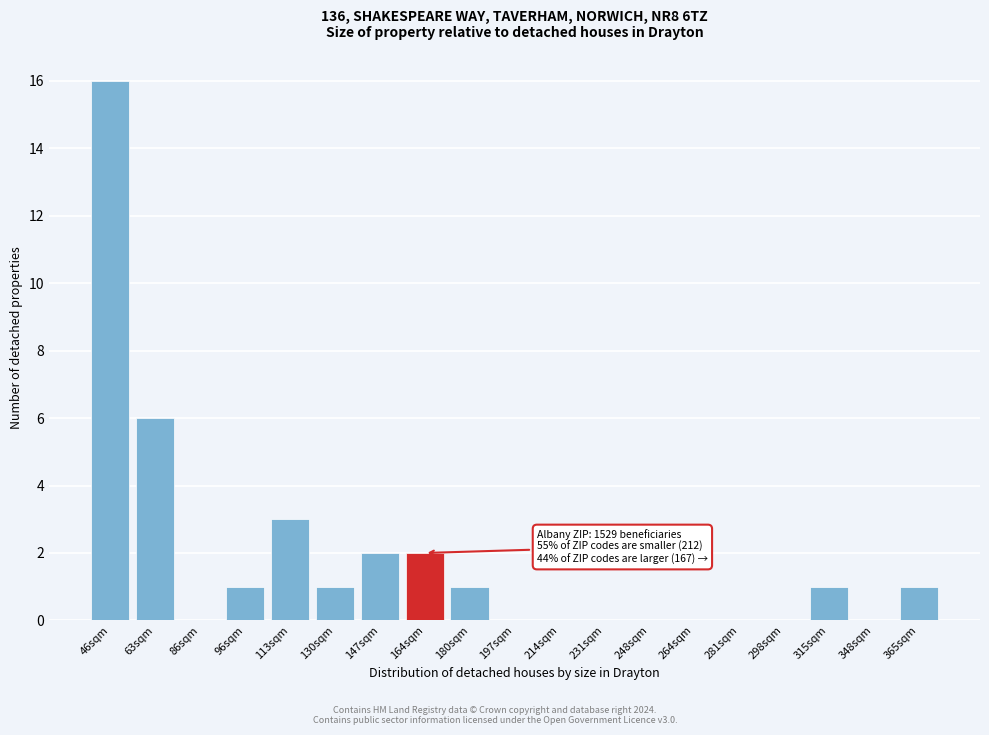

Reading left to right, list all the values displayed in this chart.

46sqm=16	63sqm=6	86sqm=0	96sqm=1	113sqm=3	130sqm=1	147sqm=2	164sqm=2	180sqm=1	197sqm=0	214sqm=0	231sqm=0	248sqm=0	264sqm=0	281sqm=0	298sqm=0	315sqm=1	348sqm=0	365sqm=1